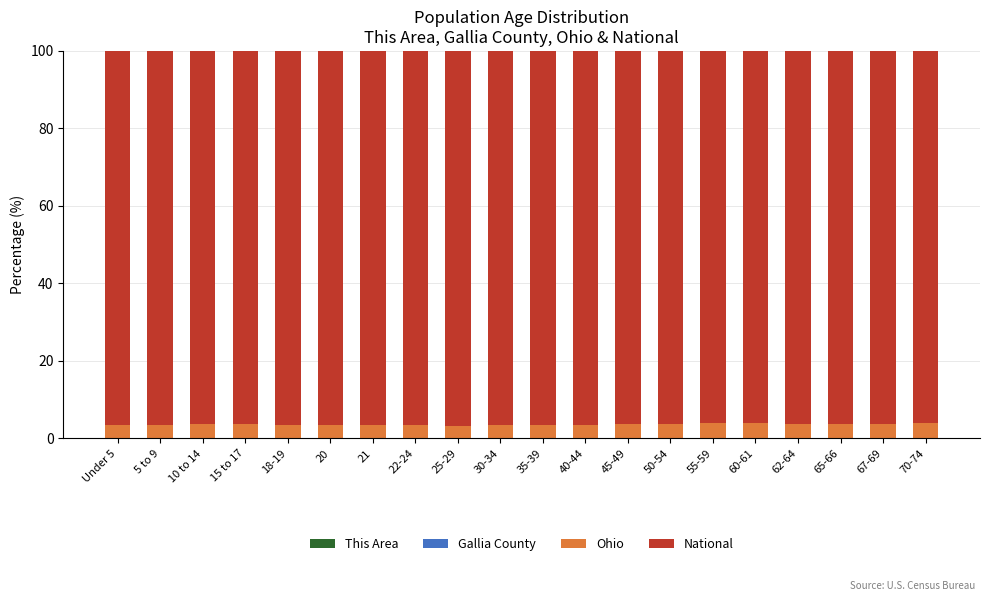

How many series are shown in this chart?

4